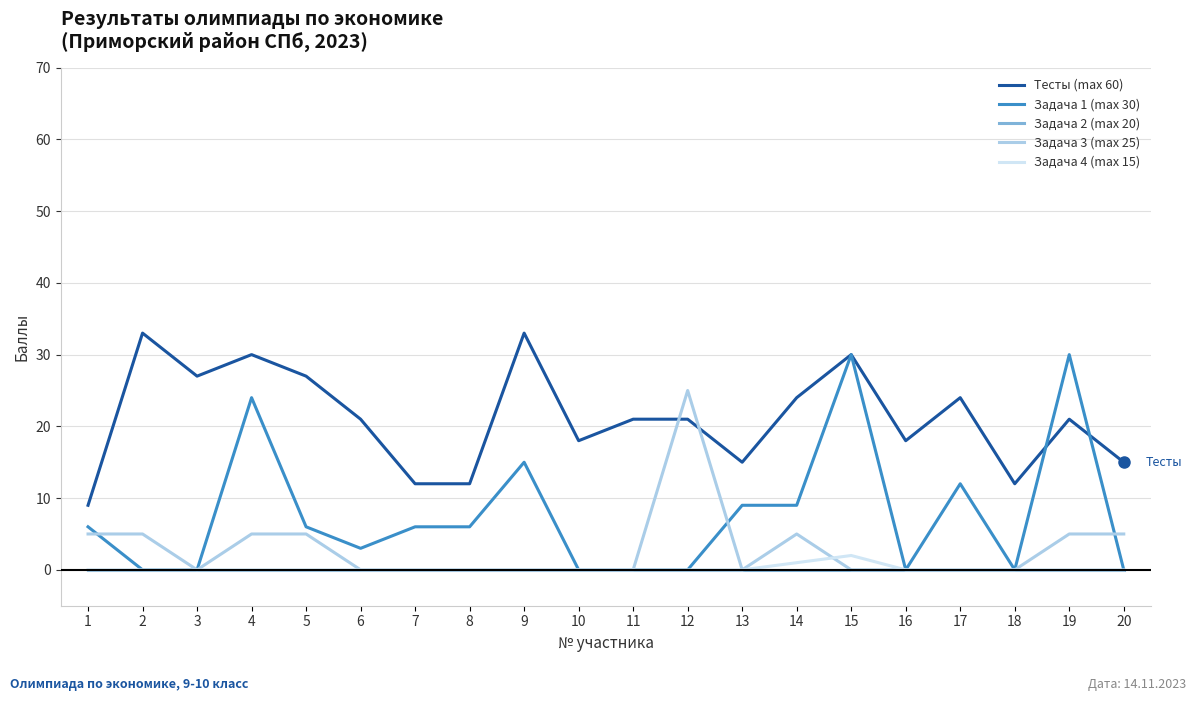

Reading right to left, what are all the values shown in this chart?

Тесты (max 60): 20=15	19=21	18=12	17=24	16=18	15=30	14=24	13=15	12=21	11=21	10=18	9=33	8=12	7=12	6=21	5=27	4=30	3=27	2=33	1=9
Задача 1 (max 30): 20=0	19=30	18=0	17=12	16=0	15=30	14=9	13=9	12=0	11=0	10=0	9=15	8=6	7=6	6=3	5=6	4=24	3=0	2=0	1=6
Задача 2 (max 20): 20=0	19=0	18=0	17=0	16=0	15=0	14=0	13=0	12=0	11=0	10=0	9=0	8=0	7=0	6=0	5=0	4=0	3=0	2=0	1=0
Задача 3 (max 25): 20=5	19=5	18=0	17=0	16=0	15=0	14=5	13=0	12=25	11=0	10=0	9=0	8=0	7=0	6=0	5=5	4=5	3=0	2=5	1=5
Задача 4 (max 15): 20=0	19=0	18=0	17=0	16=0	15=2	14=1	13=0	12=0	11=0	10=0	9=0	8=0	7=0	6=0	5=0	4=0	3=0	2=0	1=0